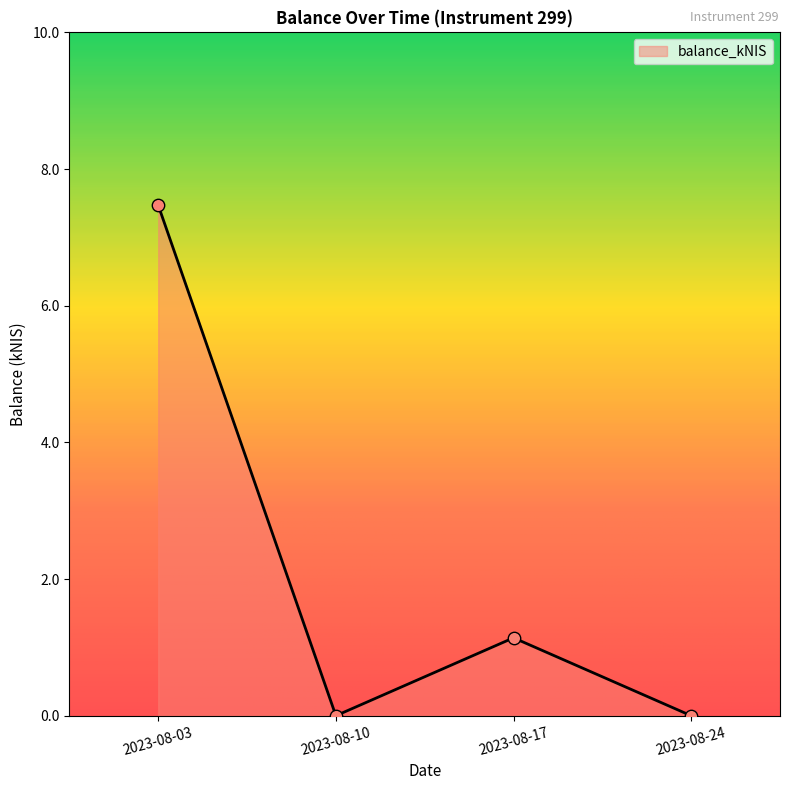

Between 2023-08-24 and 2023-08-03, which is larger?

2023-08-03